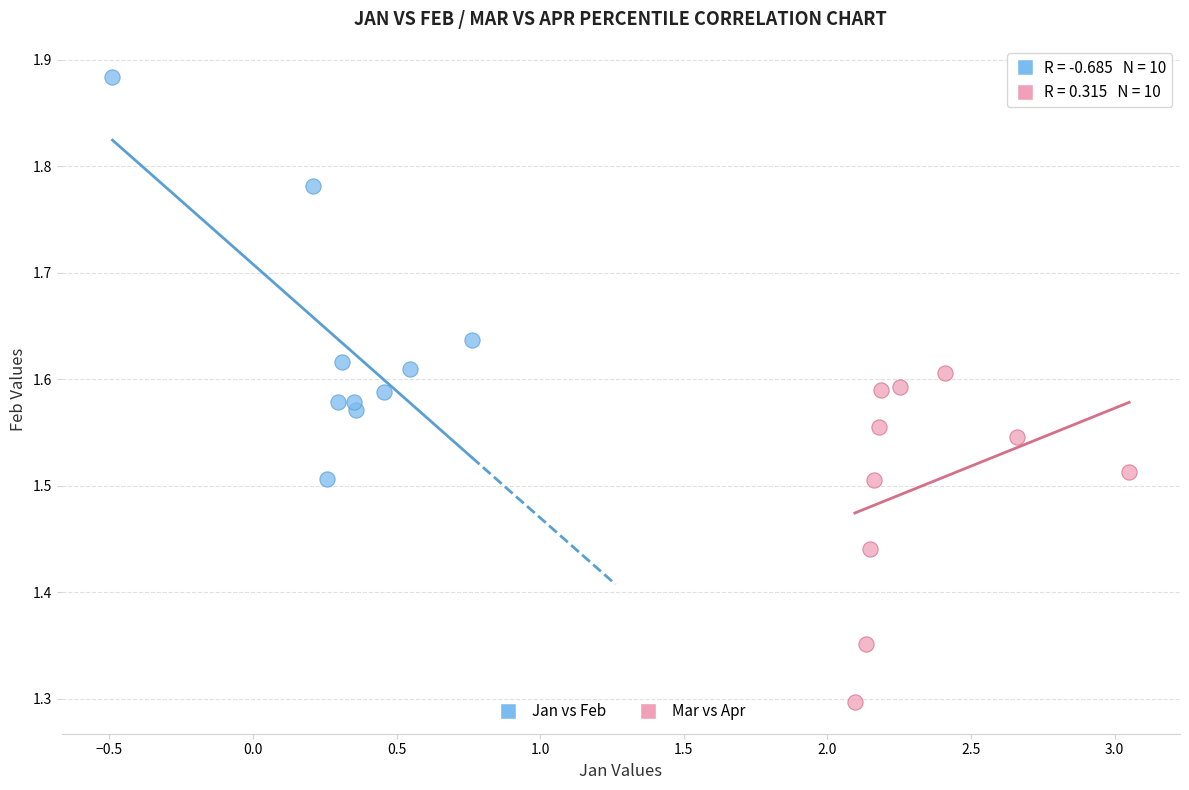

Which series has the largest Y range (max minus min)?

Jan vs Feb